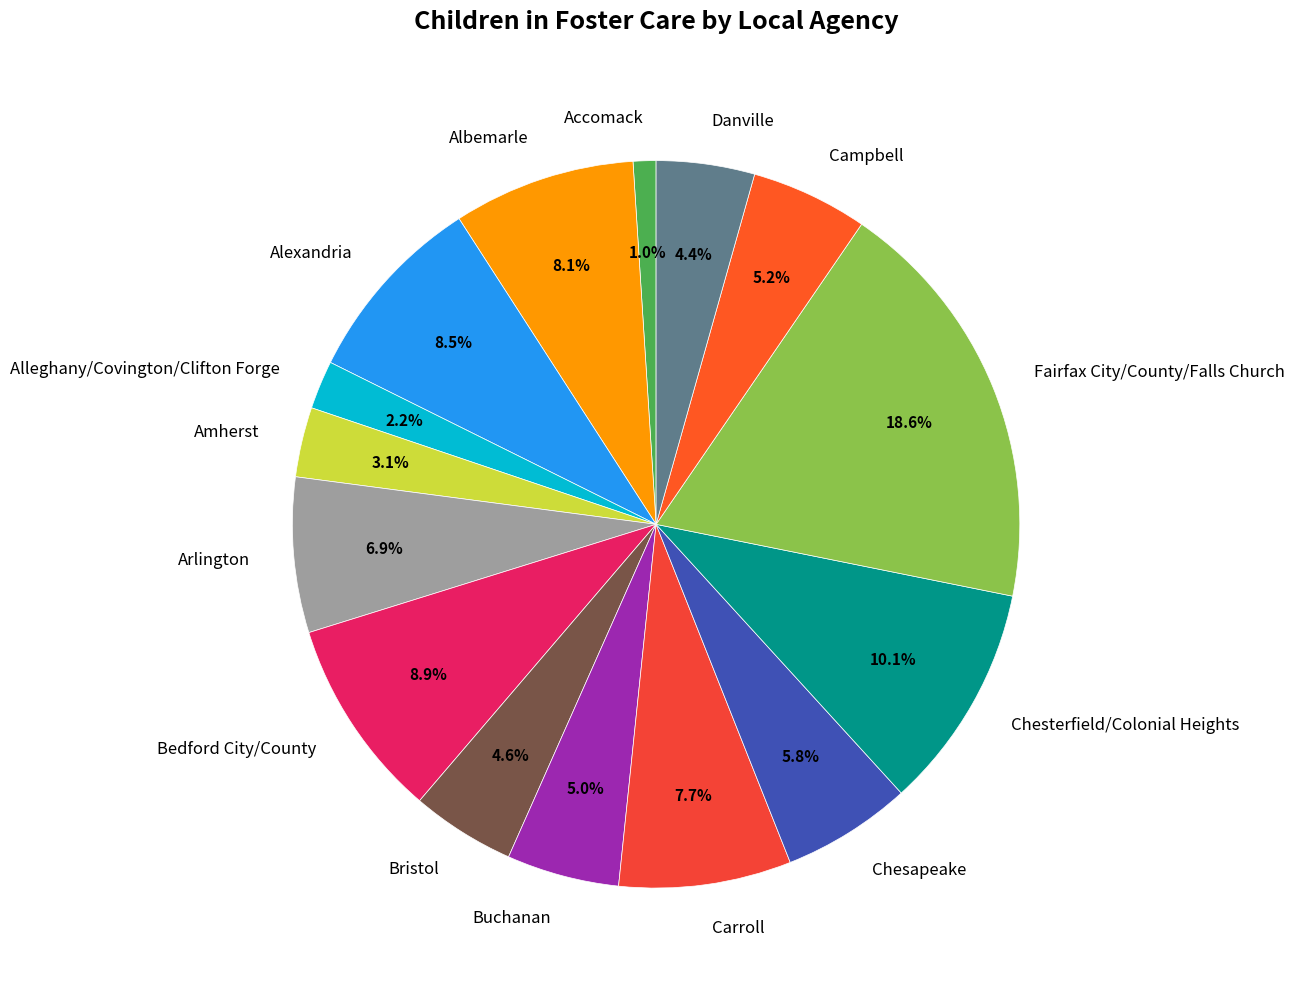

Between Alexandria and Chesterfield/Colonial Heights, which is larger?

Chesterfield/Colonial Heights